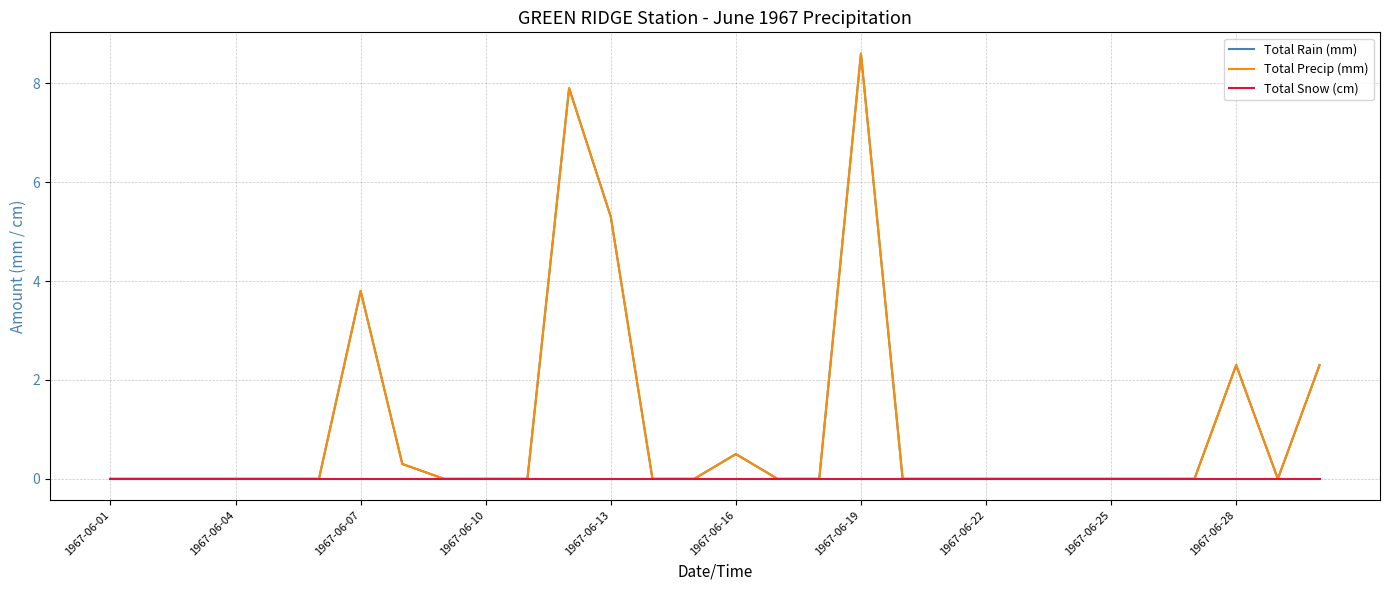

Is this an area chart (filled region under the line)?

No